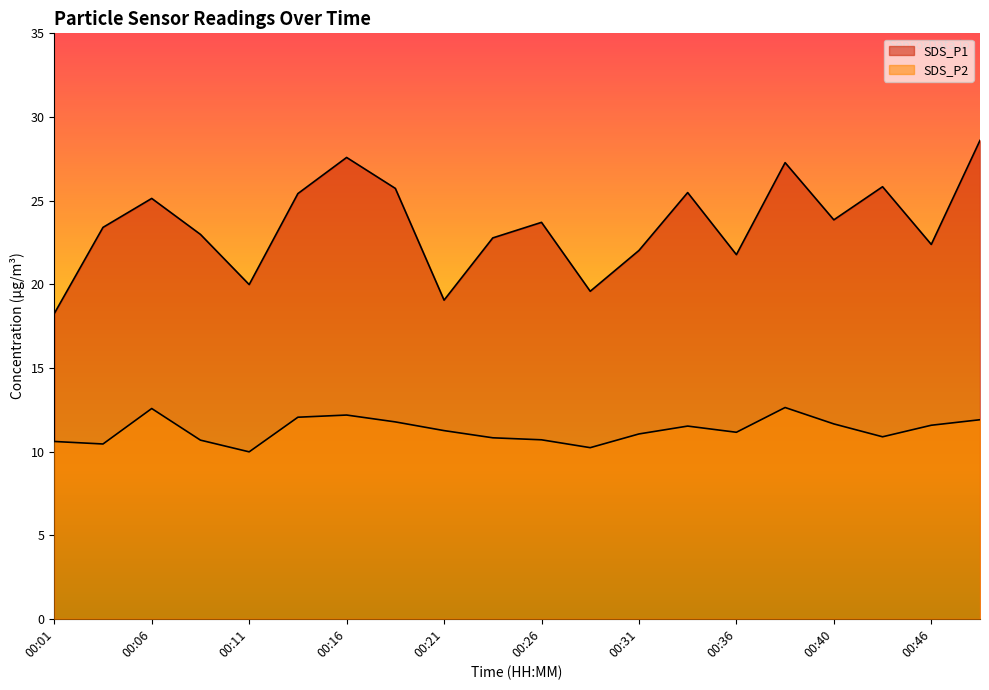

List the series in order of their peak value, lowest first.

SDS_P2, SDS_P1